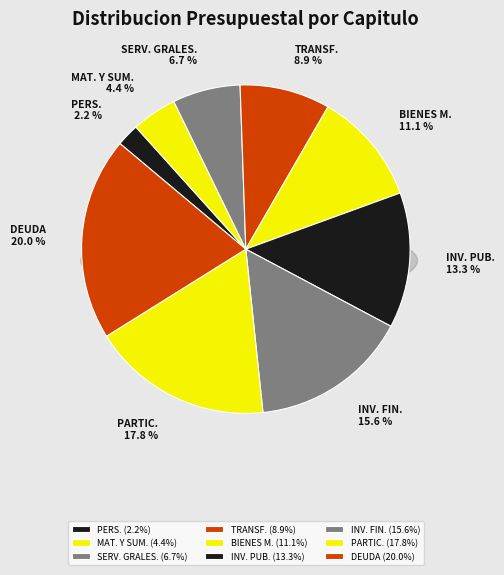

To the nearest percent, what is the combined percentage of DEUDA PUBLICA and INVERSION PUBLICA?

33%